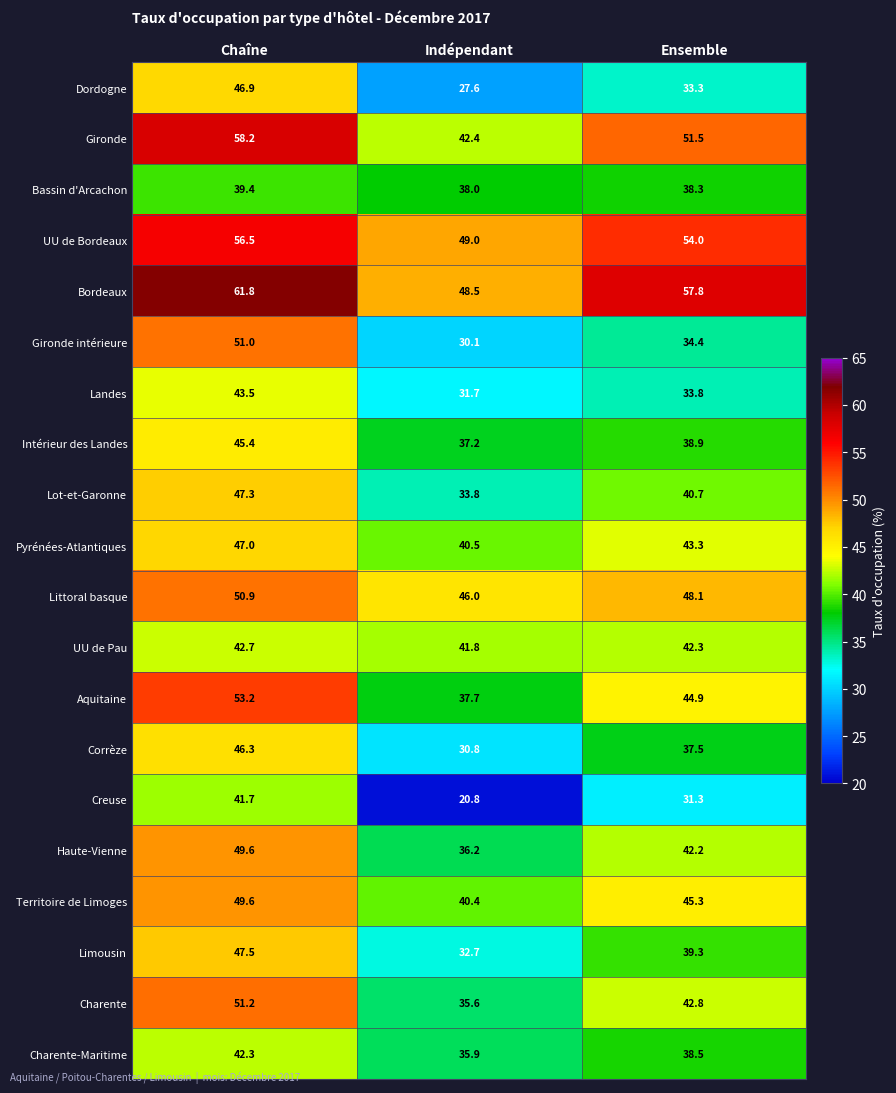

How many series are shown in this chart?

20